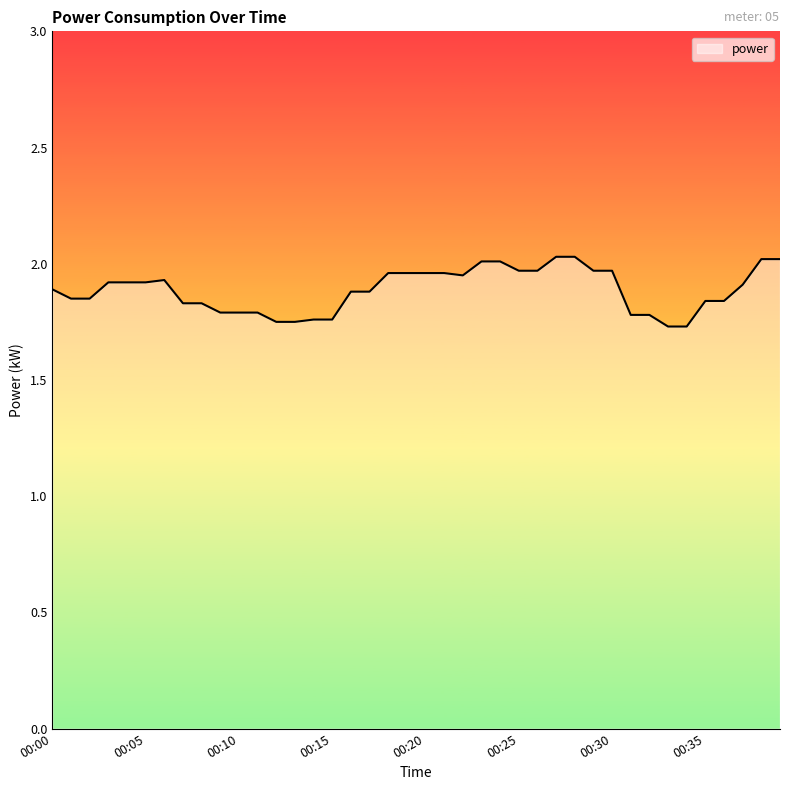

What is the difference between the maximum and minimum values?

0.3